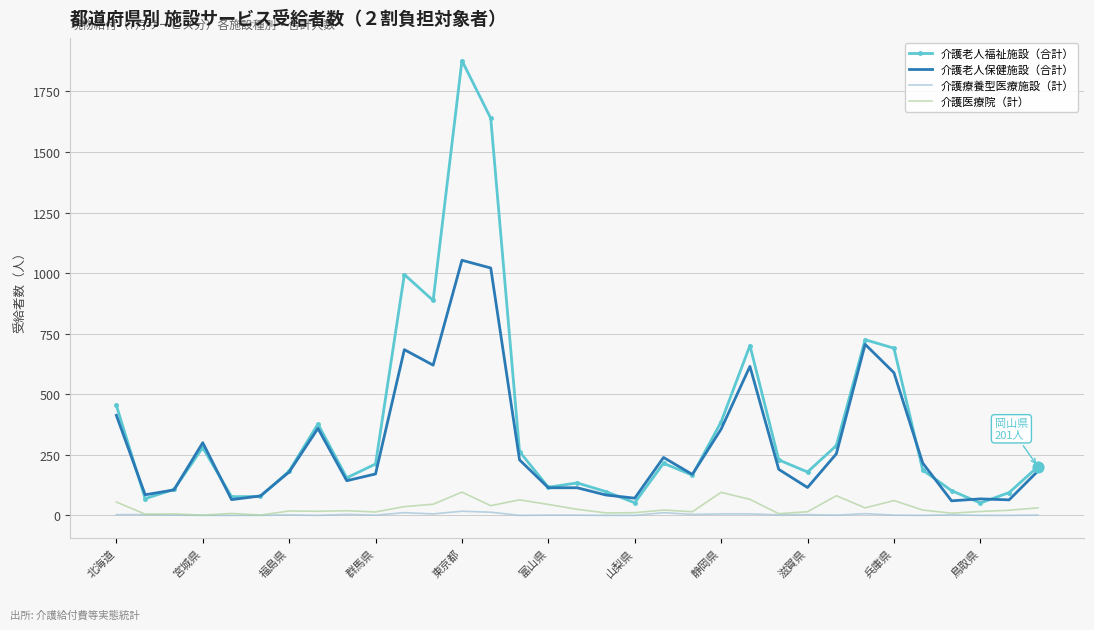

What are all the series names shown in the legend?

介護老人福祉施設（合計）, 介護老人保健施設（合計）, 介護療養型医療施設（計）, 介護医療院（計）